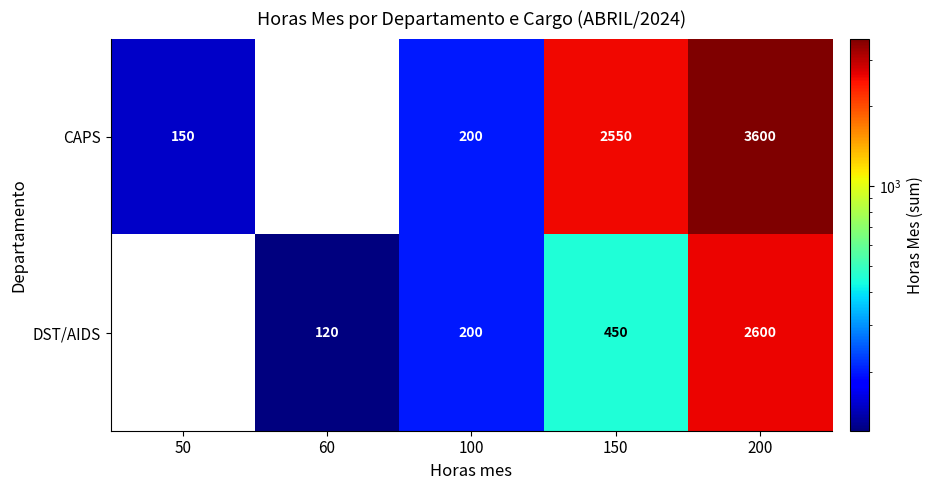

The value of CAPS at 50 is 240. True or false?

False